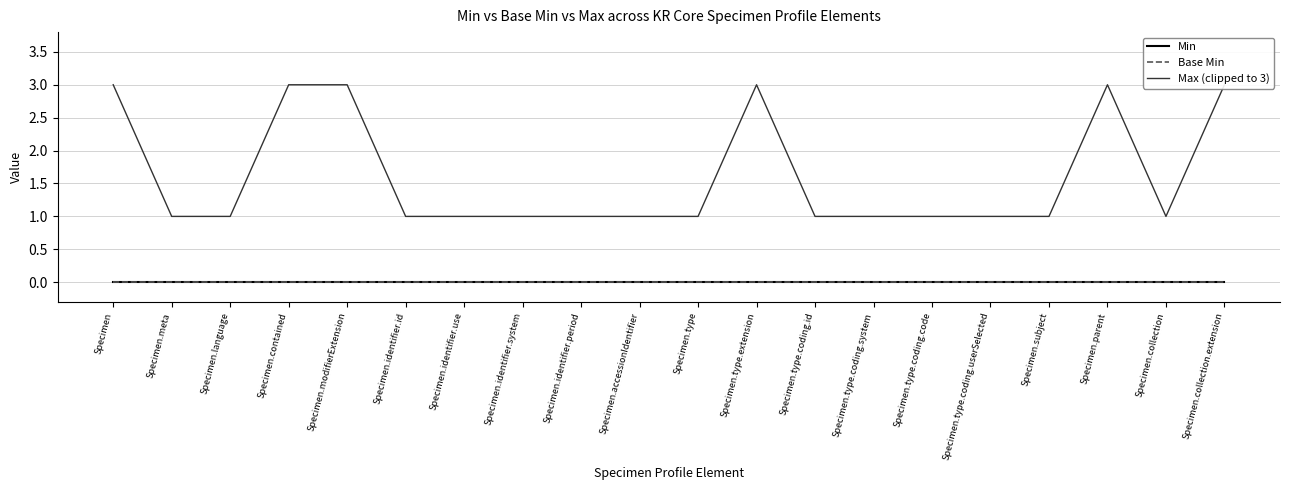

True or false: Max (clipped to 3) has more than 2 interior local peaks.

False